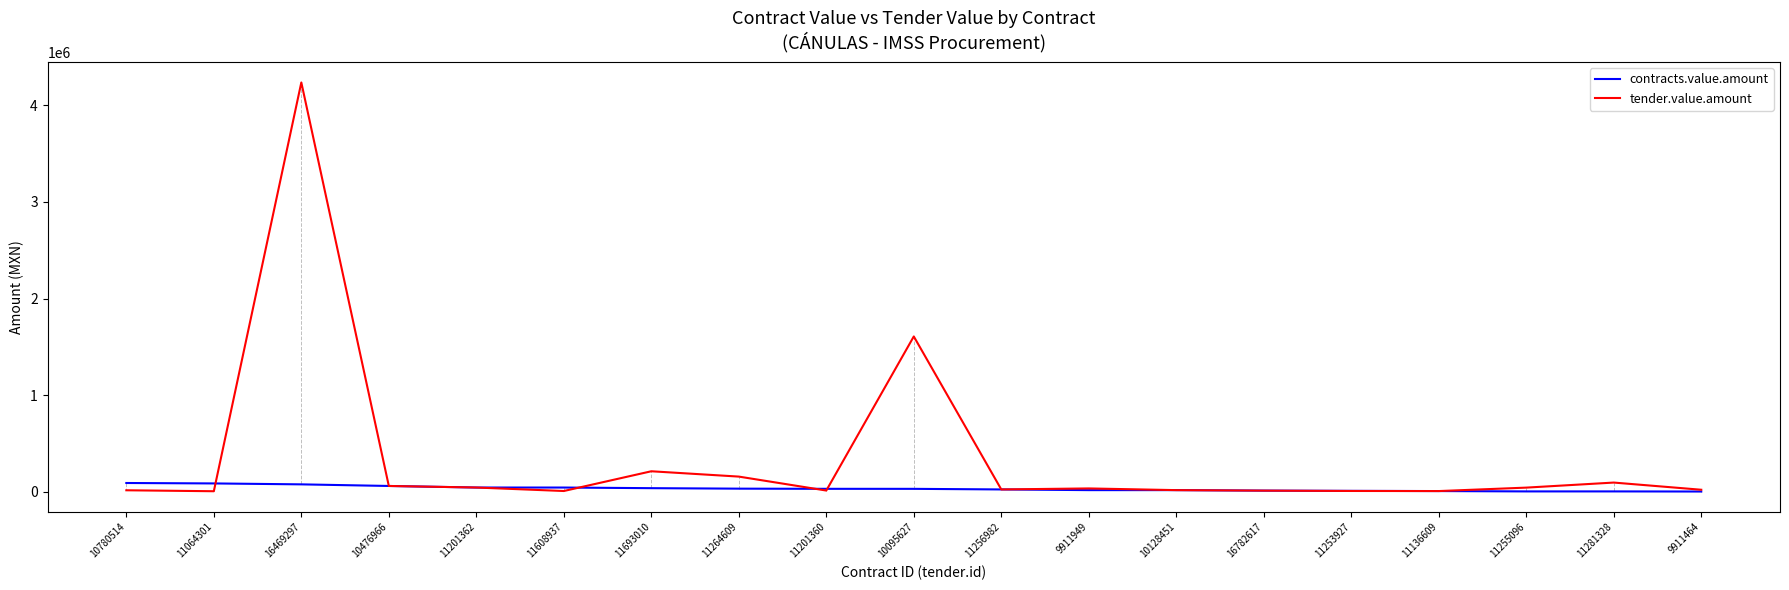

What is the spread (max minus min) of values at 11064301?

80784.7